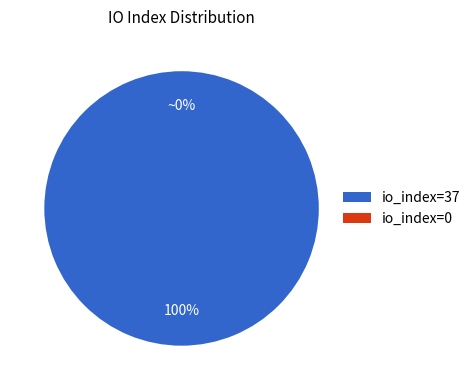

Is it true that io_index=37 is 100% of the pie?

True